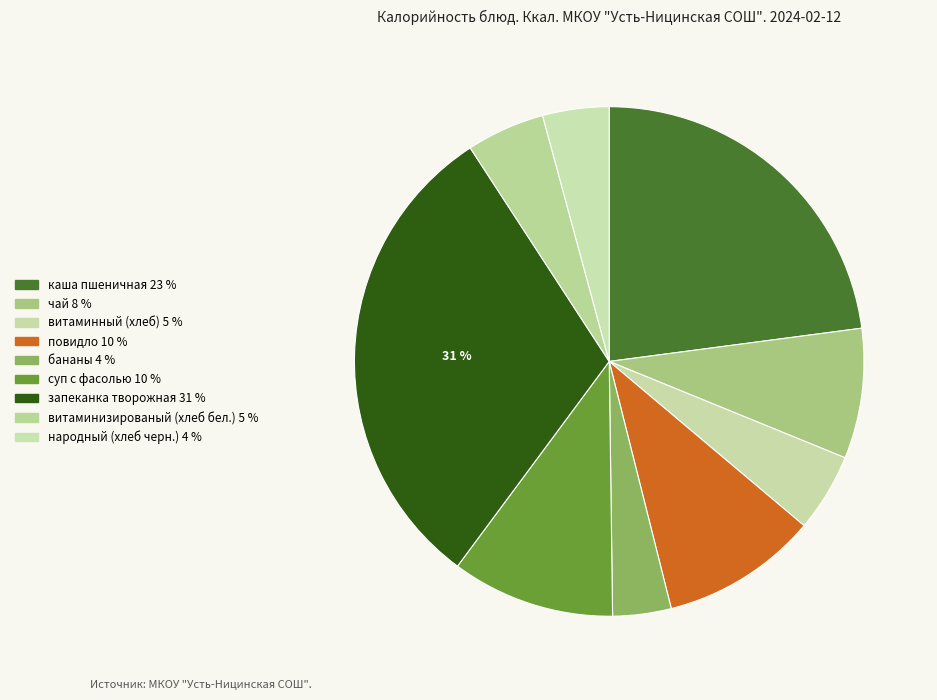

To the nearest percent, what is the combined percentage of суп с фасолью and витаминизированый (хлеб бел.)?

15%